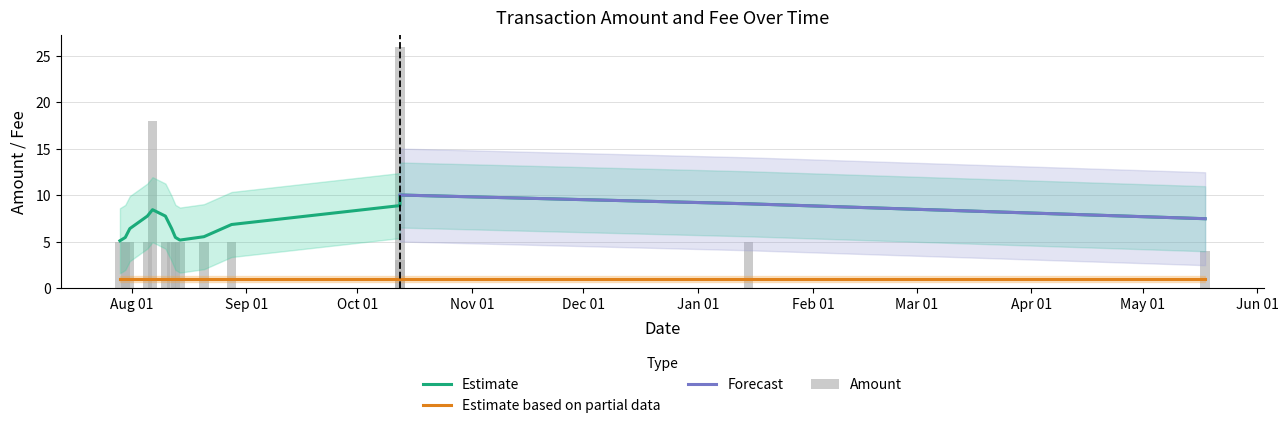

What is the difference between the maximum and second lowest values in the Amount series?

22.0